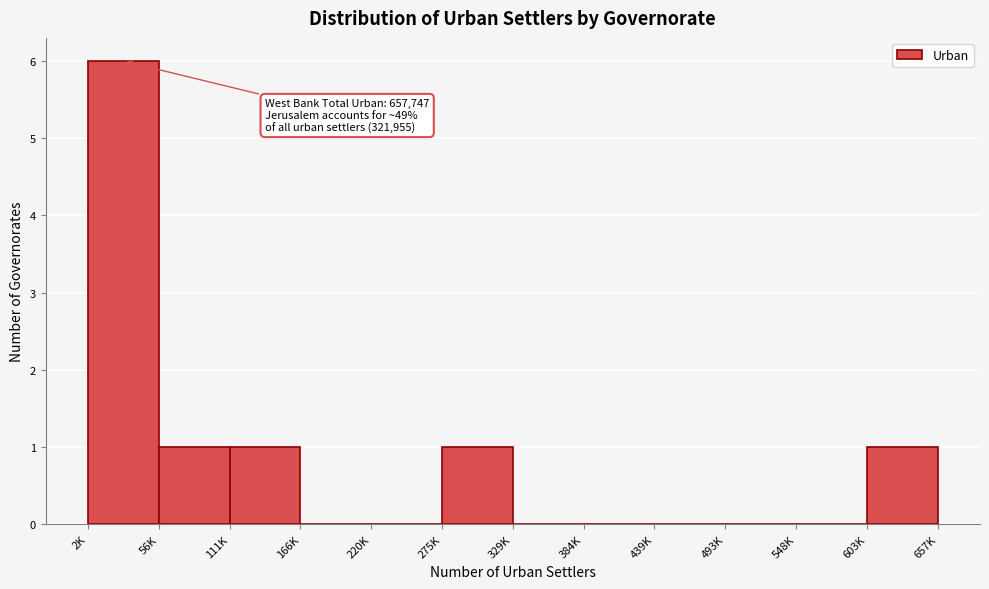

Reading right to left, extract all data points from this chart.

603K=1	548K=0	493K=0	439K=0	384K=0	329K=0	275K=1	220K=0	166K=0	111K=1	56K=1	2K=6